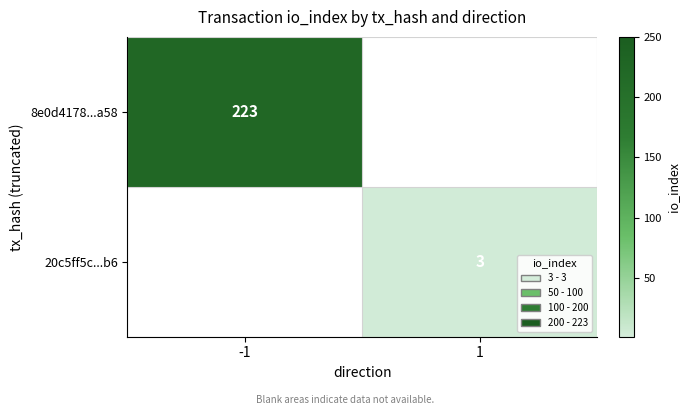

Which has a higher value, 1 or -1?

-1